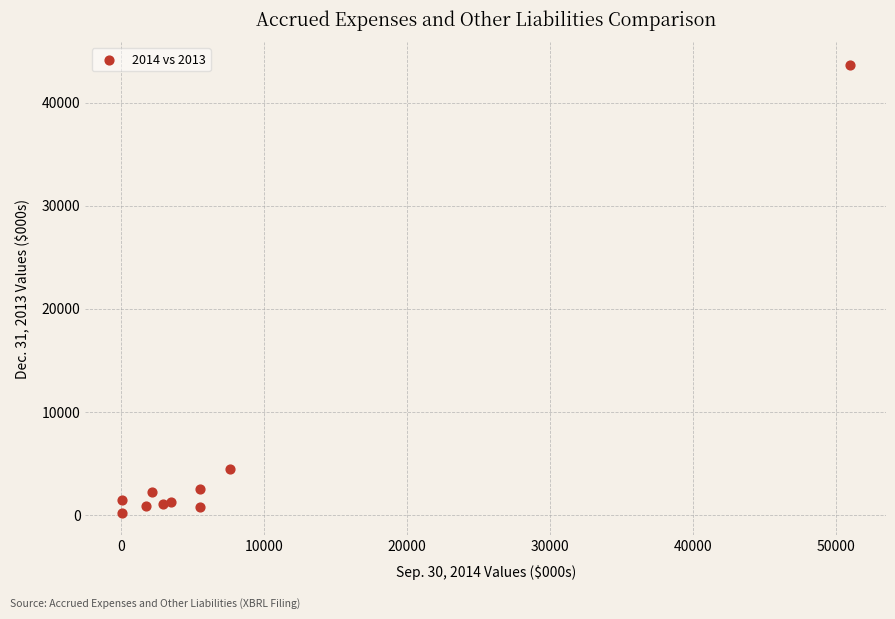

What Y value in the scatter plot is closest to 21961?

4484